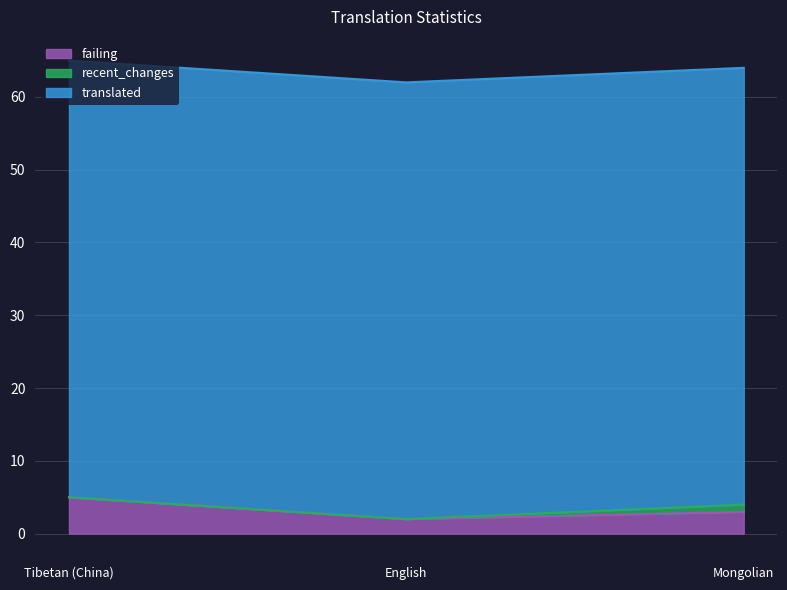

List the labels in order of recent_changes value, smallest first.

Tibetan (China), English, Mongolian